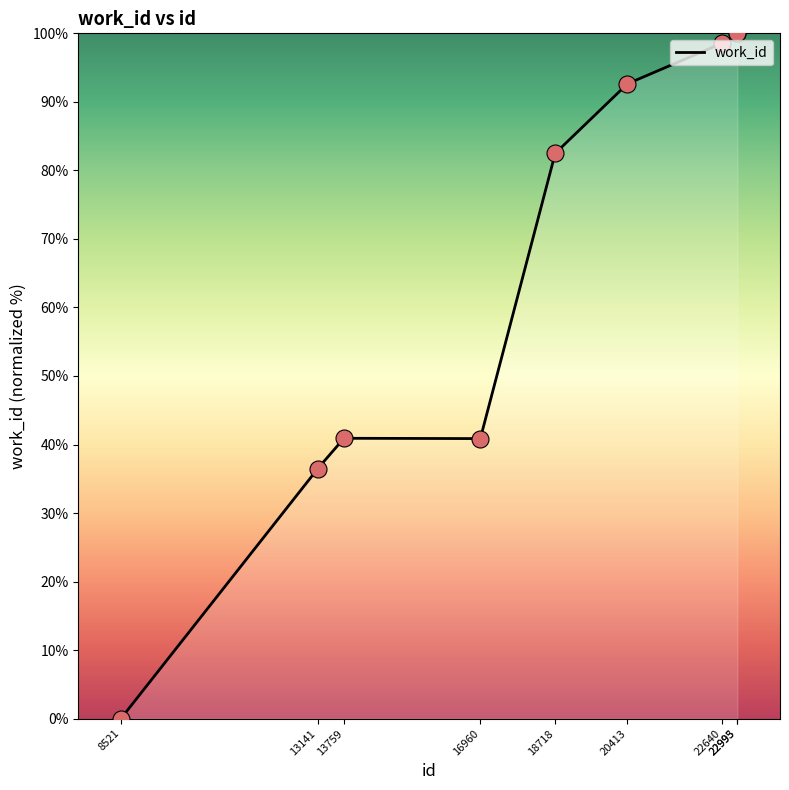

Which has a higher value, 22993 or 18718?

22993